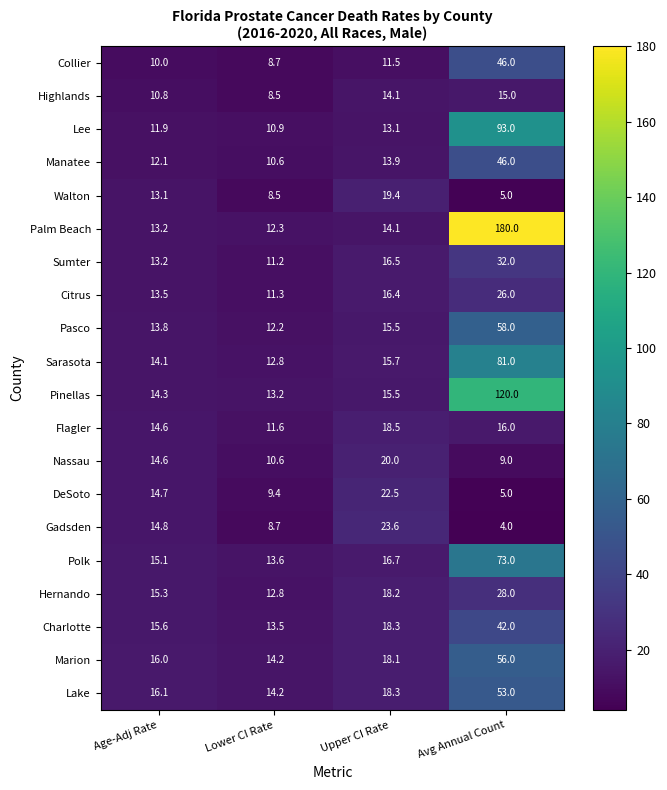

What is the sum of all Citrus values?

67.2